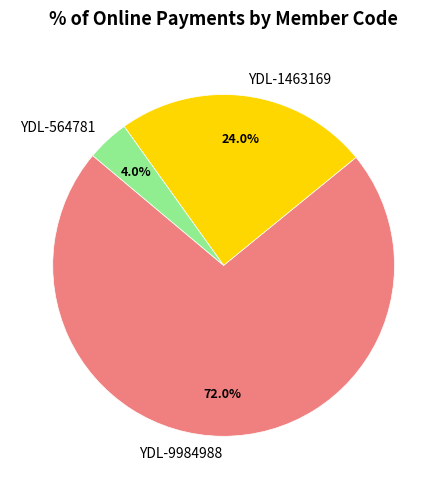

Is it true that YDL-1463169 is 9% of the pie?

False